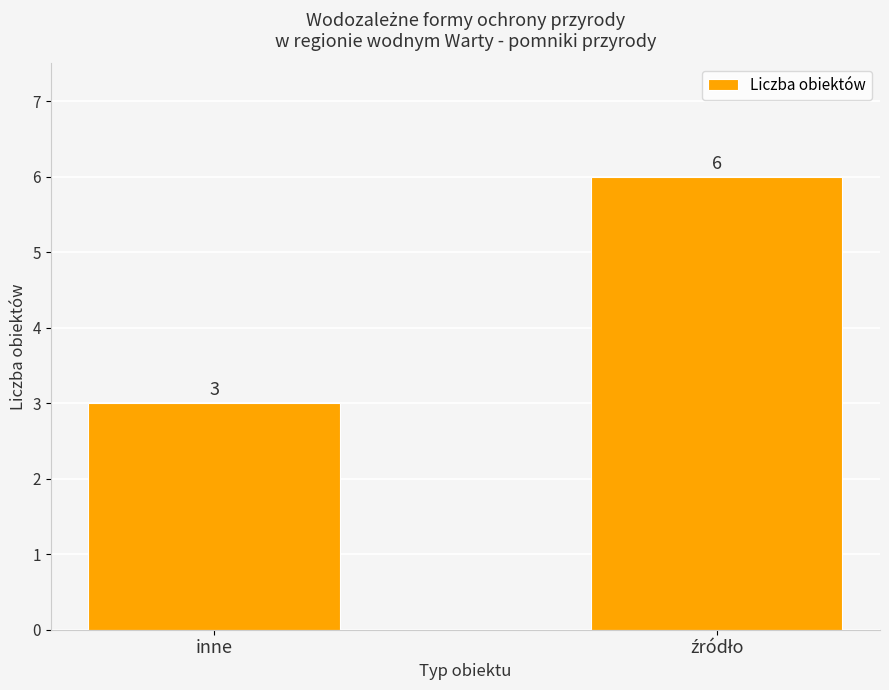

What is the sum of all values?

9